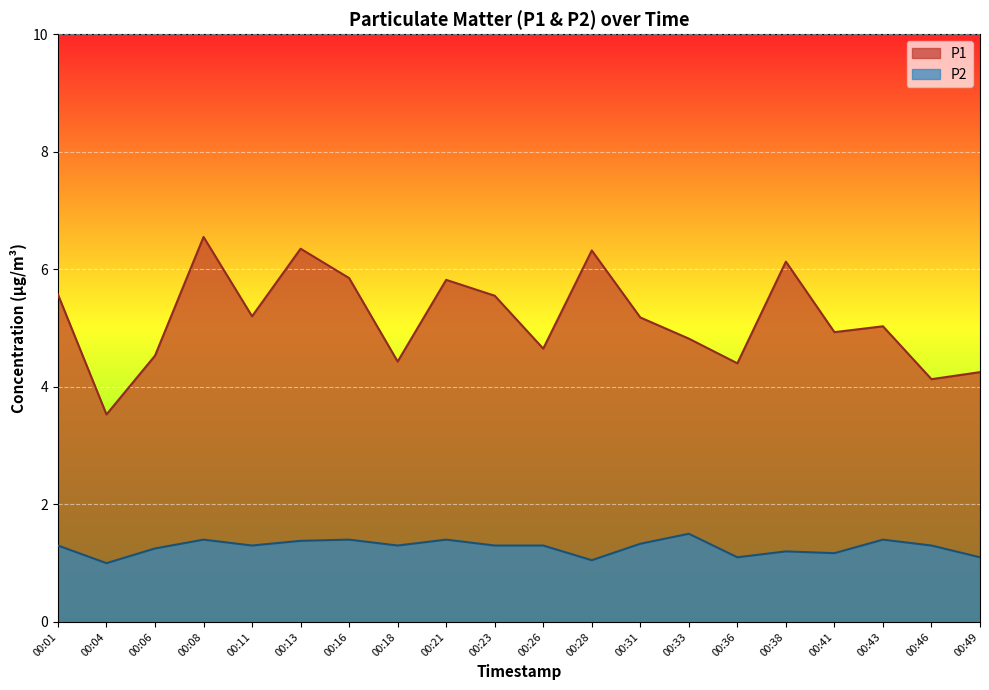

At which label does P1 reach its minimum?

00:04